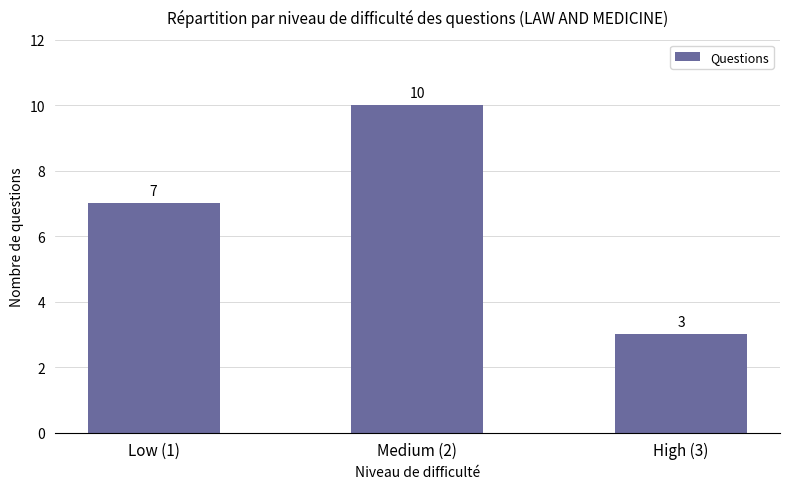

What is the average value?

7